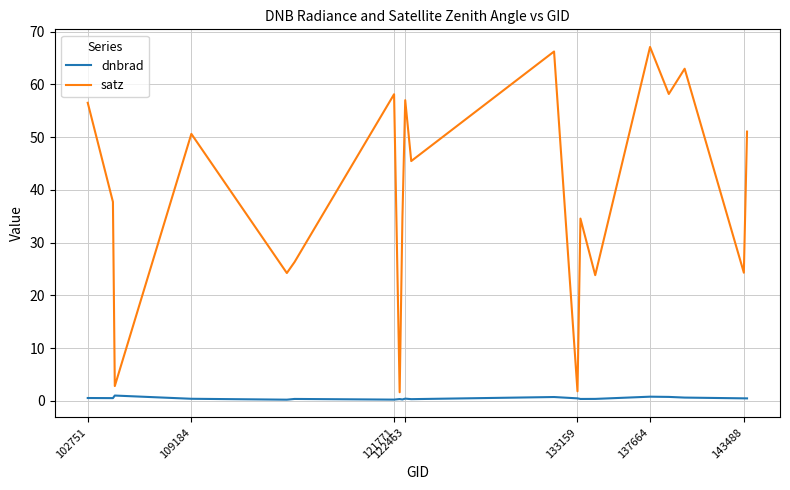

What is the highest value of the satz series?

67.1